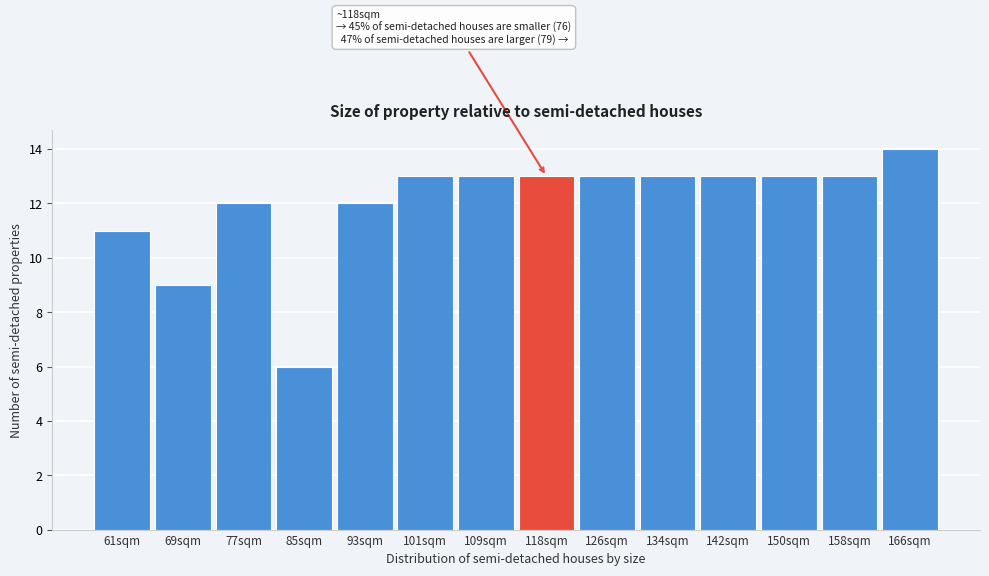

Reading left to right, what are all the values shown in this chart?

11	9	12	6	12	13	13	13	13	13	13	13	13	14